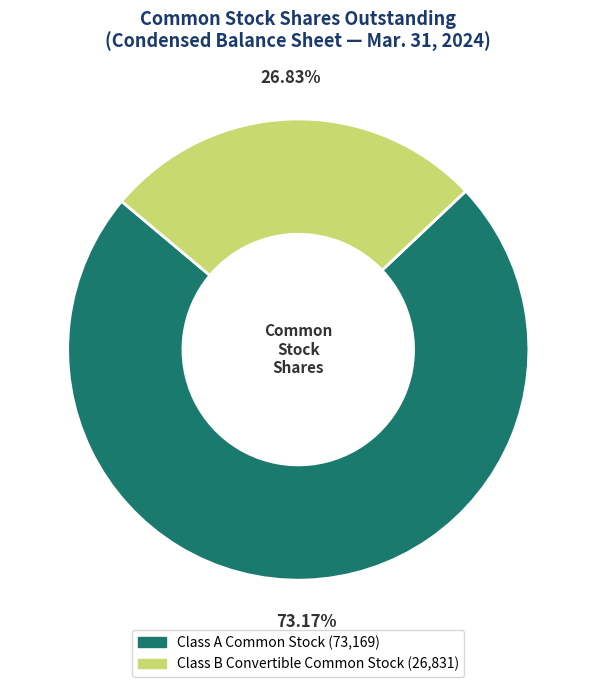

Count the number of slices in the pie.

2